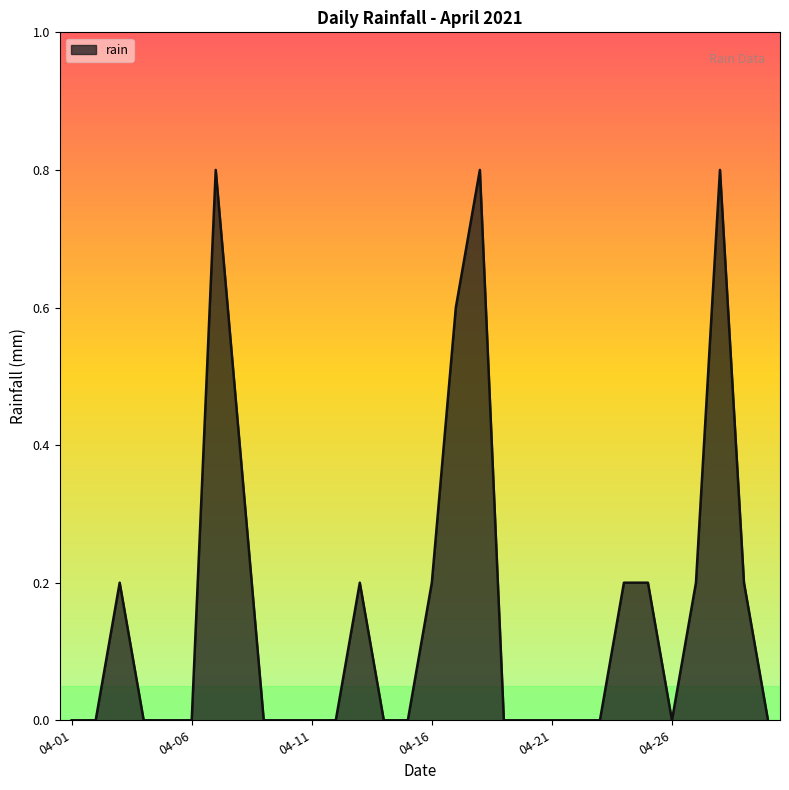

What is the maximum value shown in the chart?

0.8